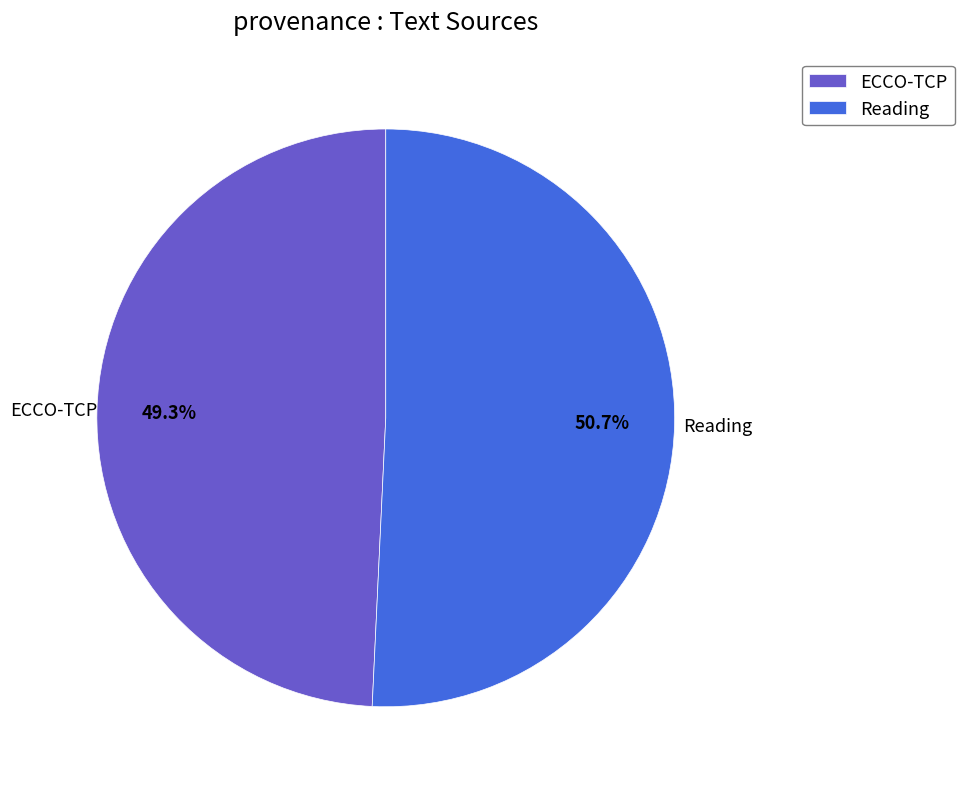

What is the ratio of the value at ECCO-TCP to the value at Reading?

1.0